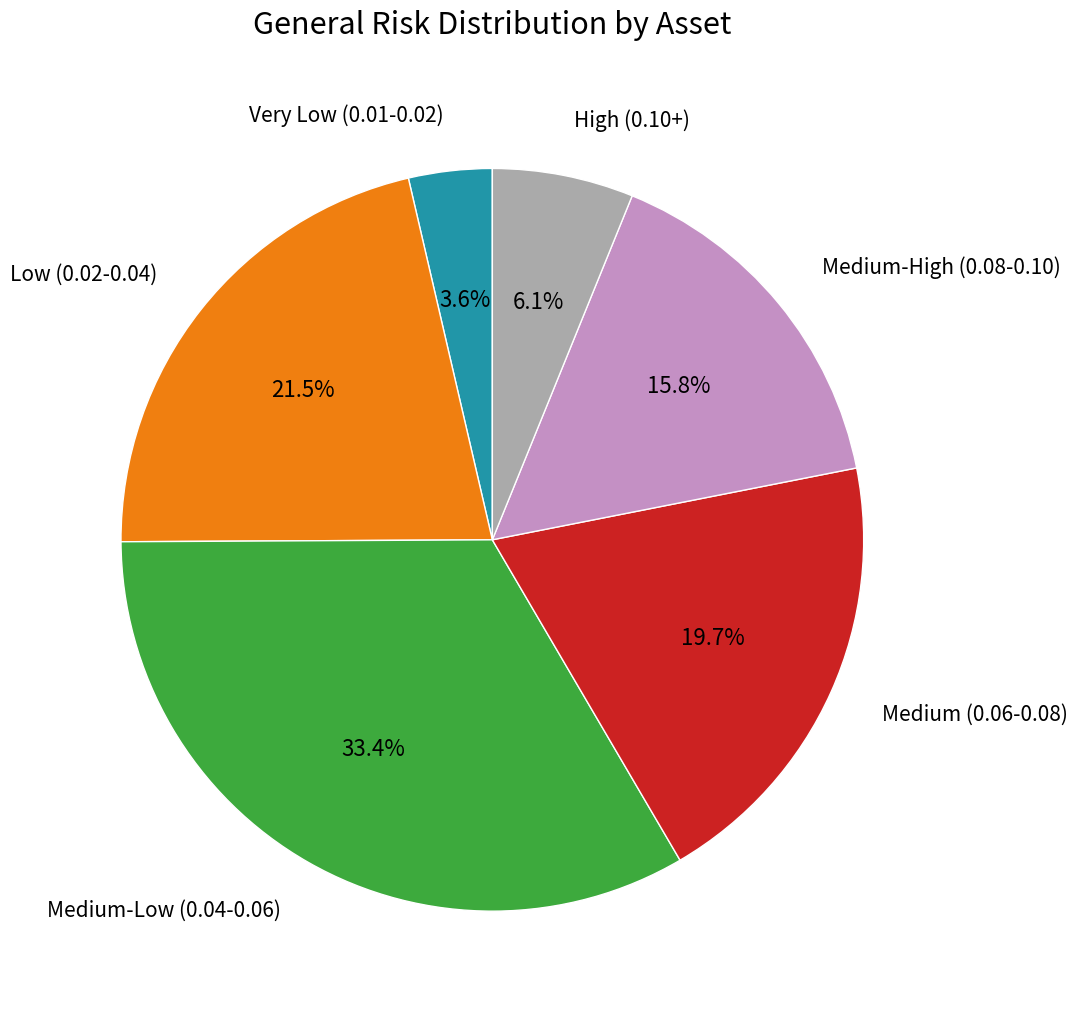

How many slices are in this pie chart?

6